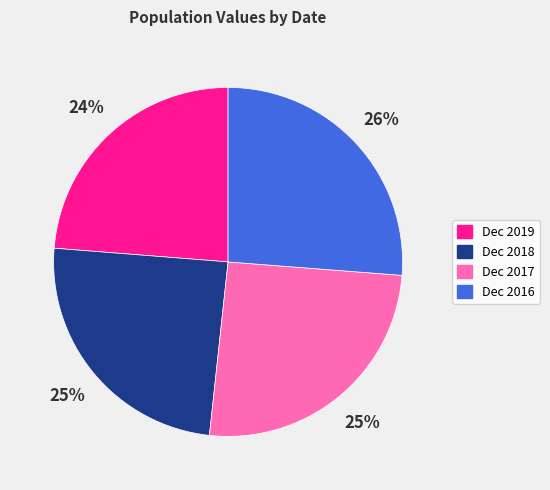

Count the number of slices in the pie.

4